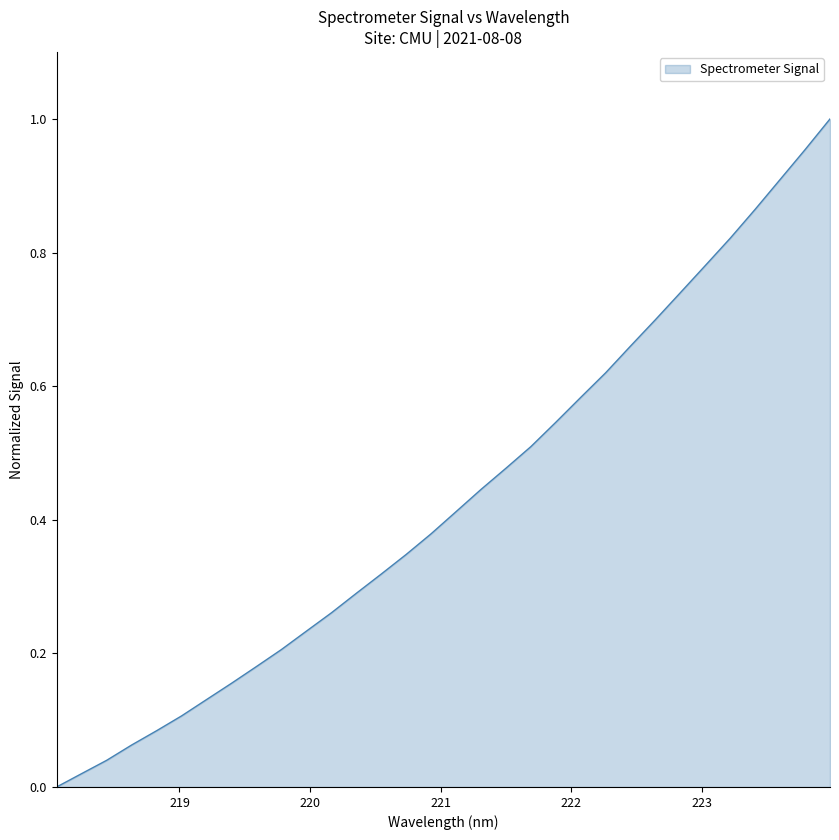

Does the chart display data point markers on the line(s)?

No